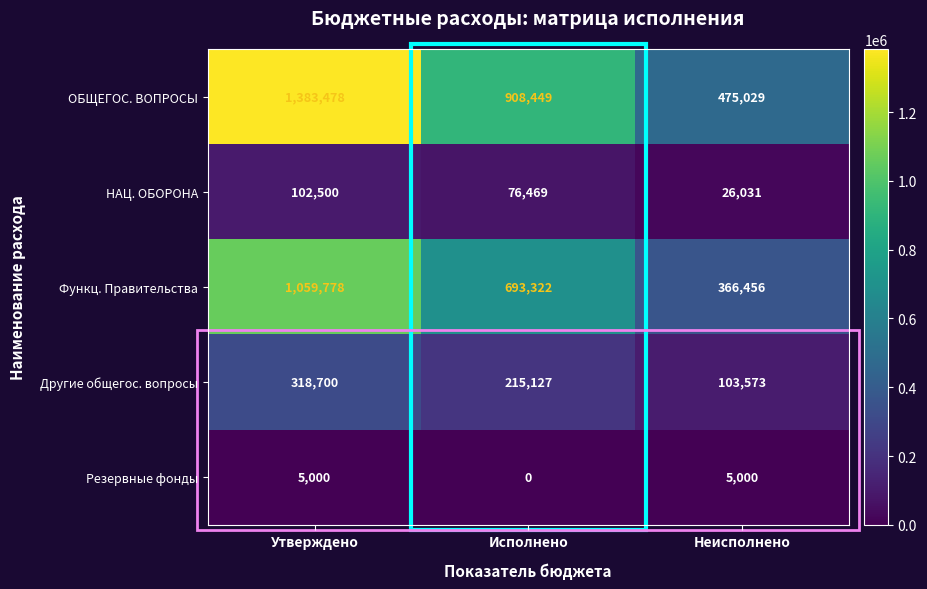

At which category does the chart reach its minimum across all series?

Исполнено